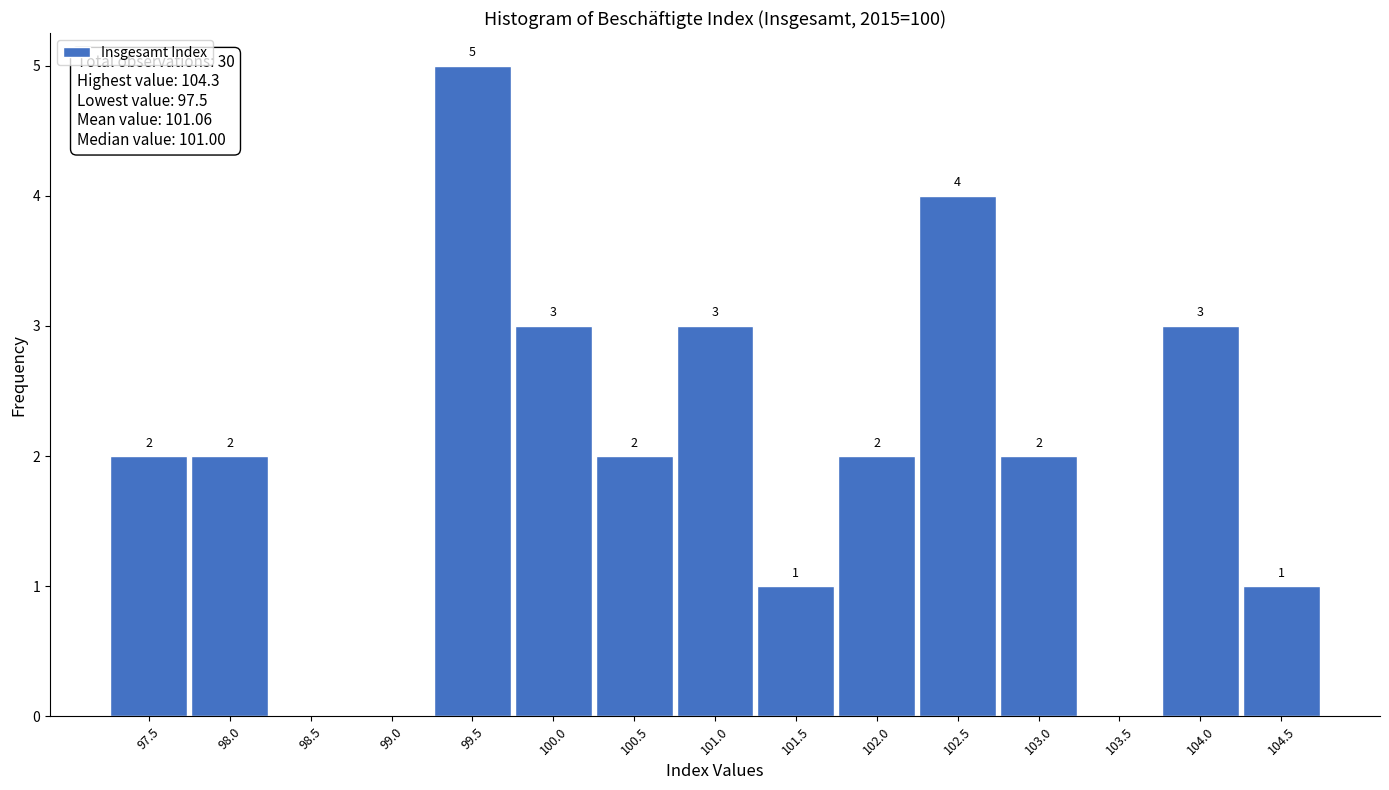

Over which range of the x-axis is the bar tallest?

99.25 to 99.75